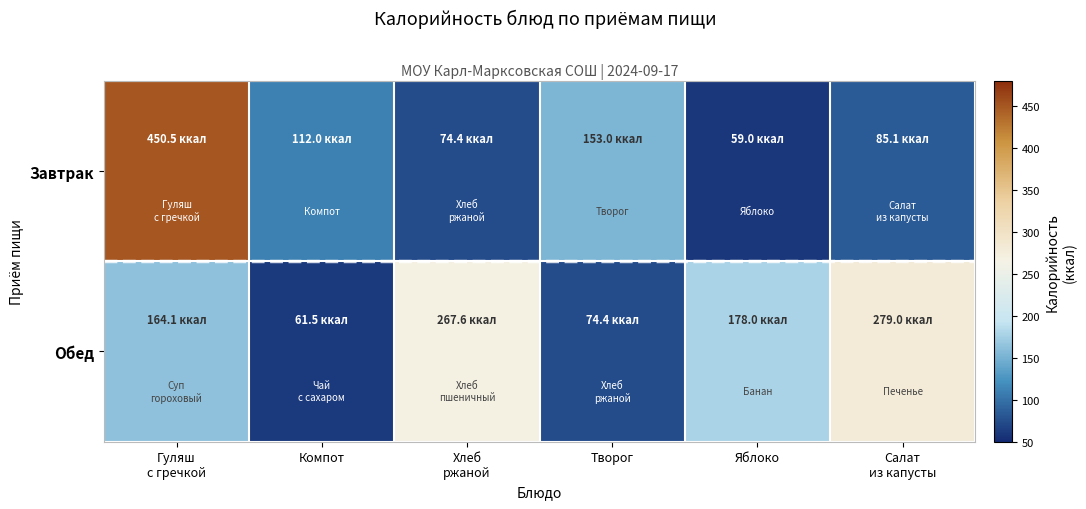

How many series are shown in this chart?

2